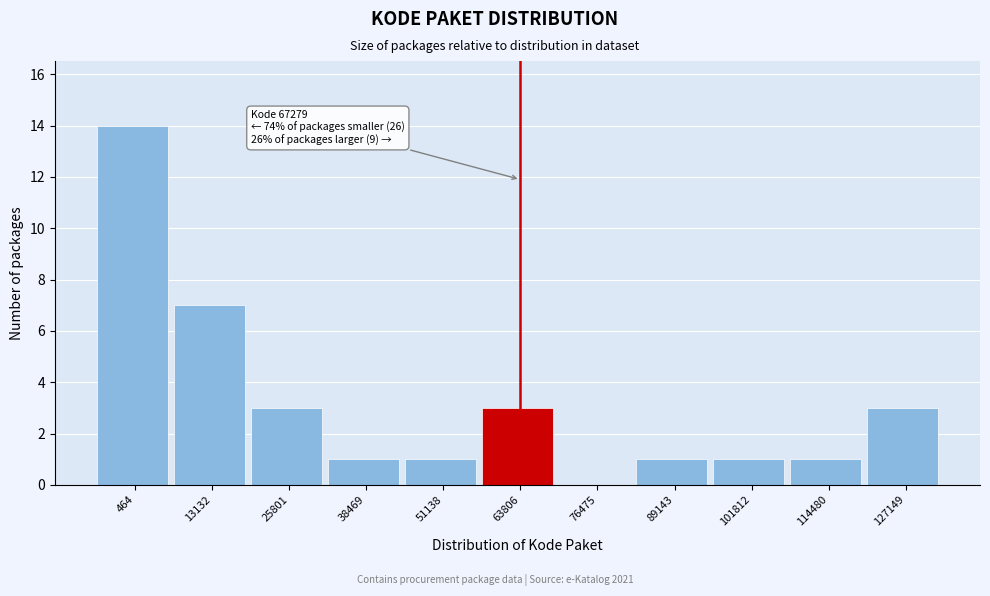

Reading right to left, transcribe all the data shown in this chart.

127149=3	114480=1	101812=1	89143=1	76475=0	63806=3	51138=1	38469=1	25801=3	13132=7	464=14